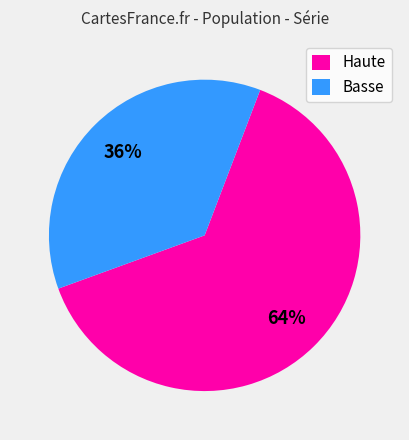

What is the ratio of the value at Haute to the value at Basse?

1.8